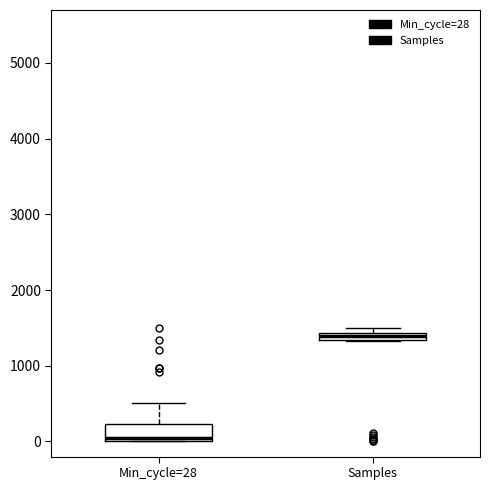

Comparing the boxes themselves (not the whiskers), which one is the tallest?

Min_cycle=28